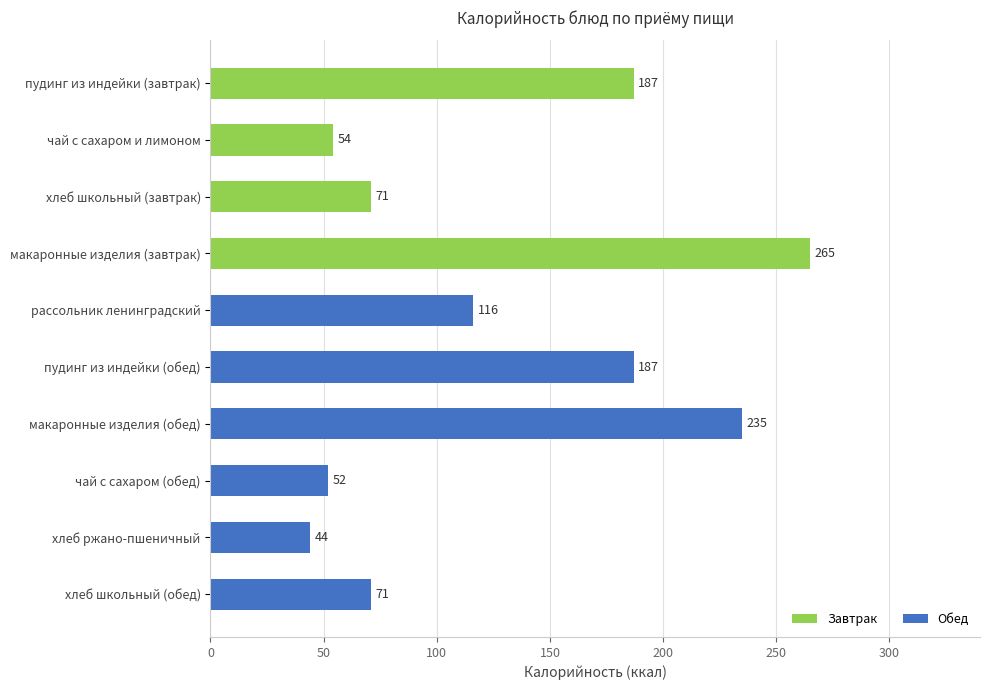

At which category does the chart reach its peak across all series?

макаронные изделия (завтрак)